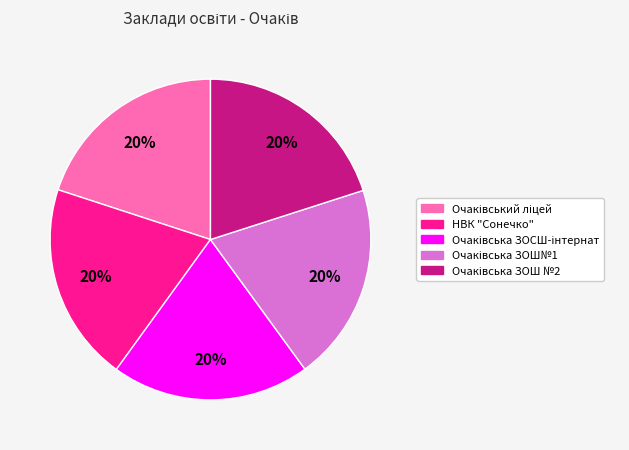

How many slices are in this pie chart?

5